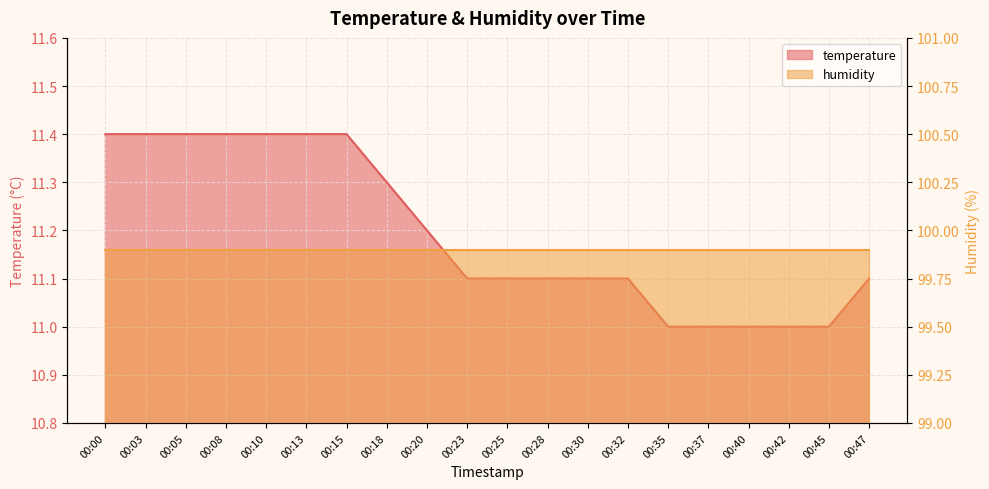

What is the value of the 5th point from the left?

11.4